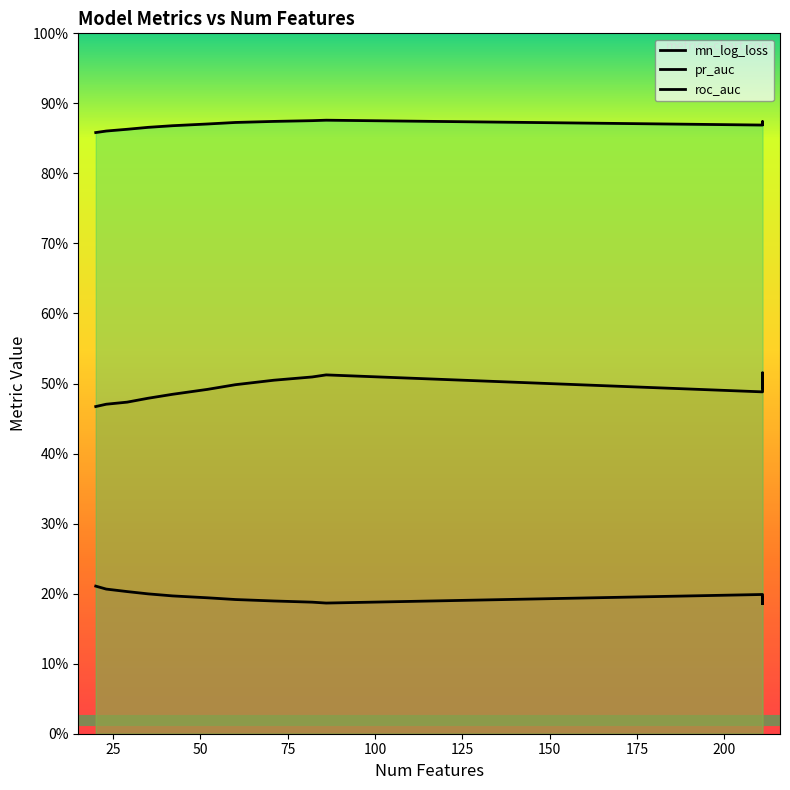

Which series has the largest range (max minus min)?

pr_auc